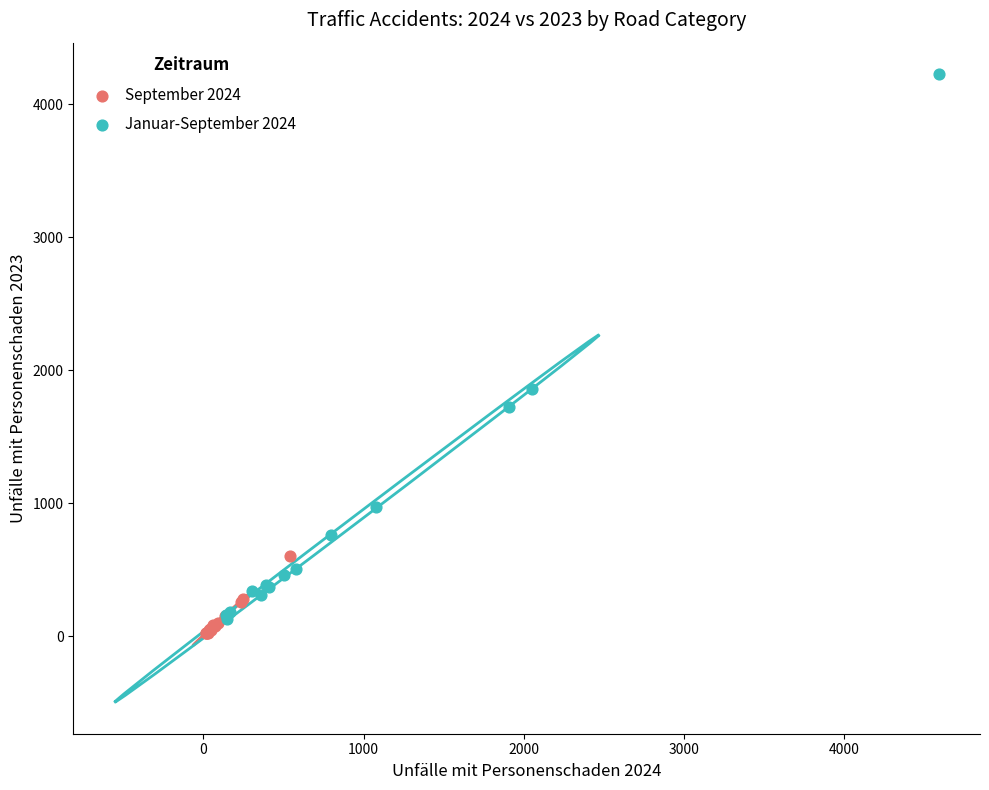

Which series reaches the maximum Y coordinate?

Januar-September 2024